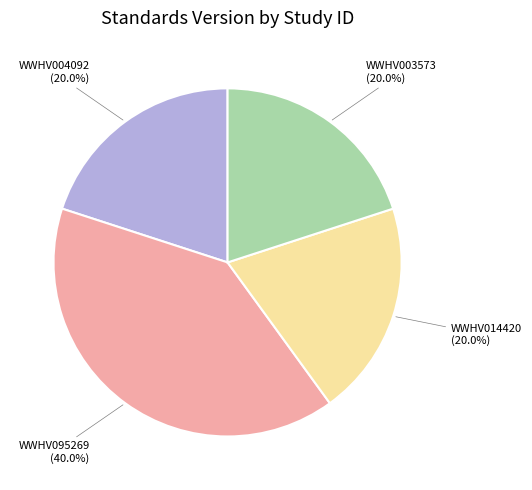

What percentage is the WWHV014420 slice, to the nearest percent?

20%